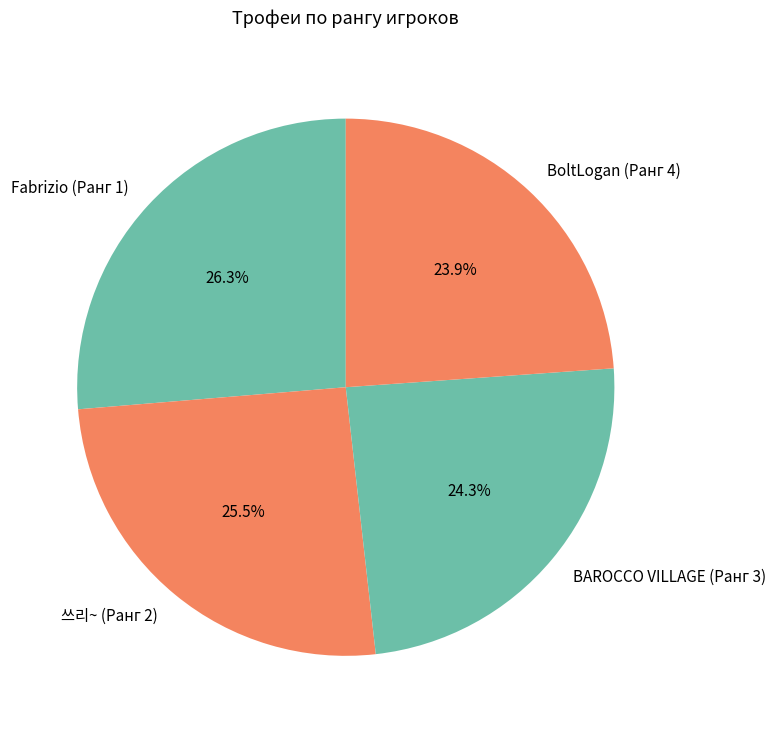

How many slices are in this pie chart?

4